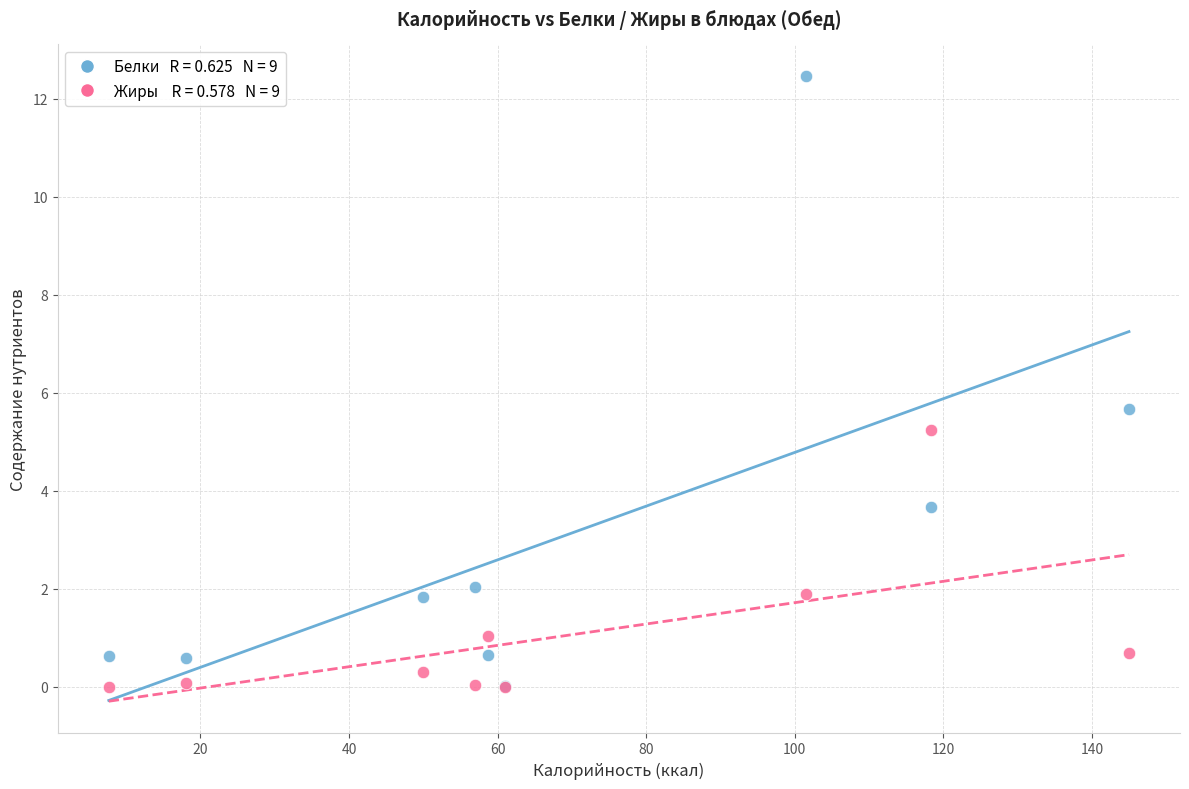

Across all series, what Y value is closest to 6?

5.7